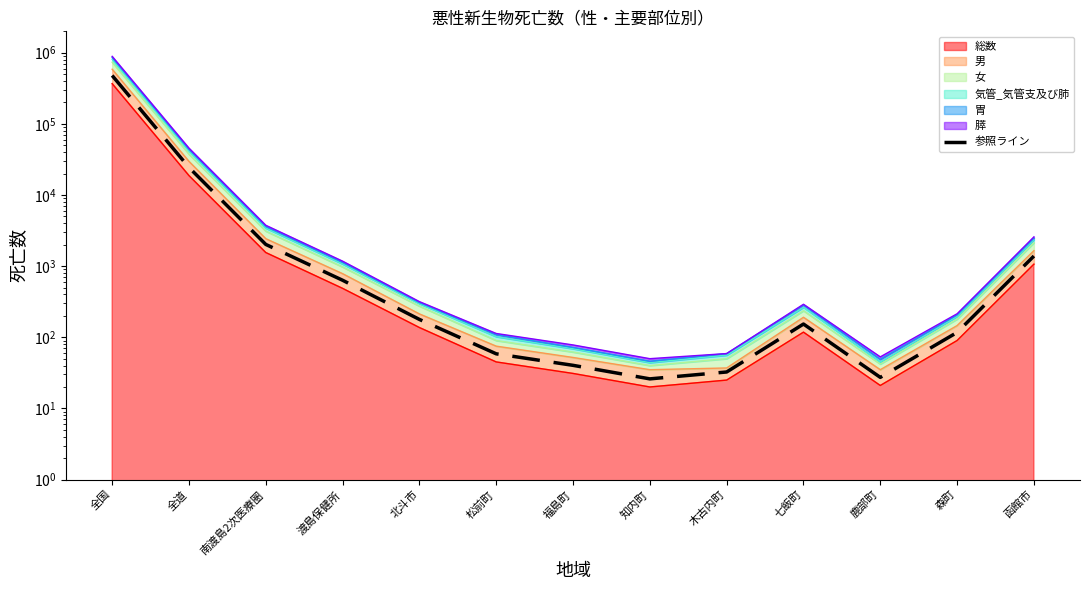

How many data points are less than 153?

6